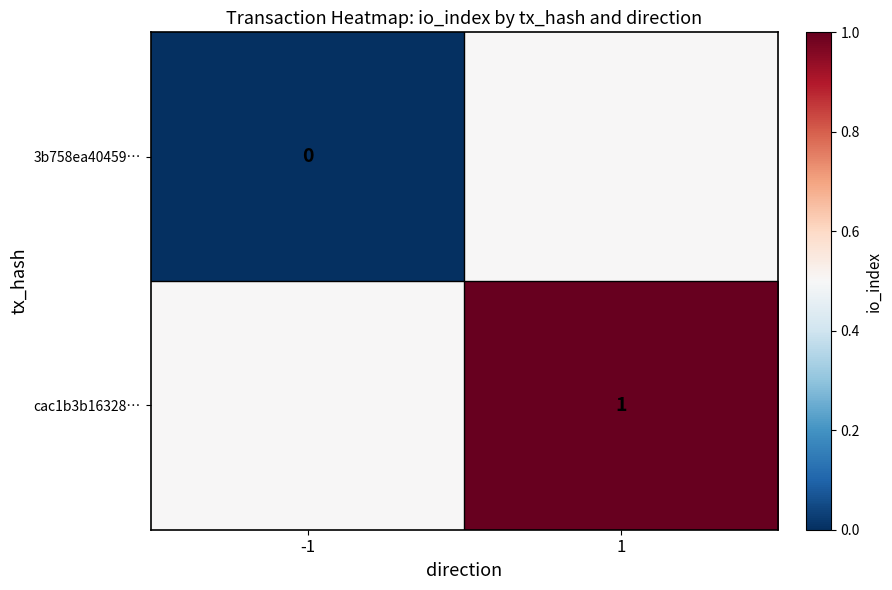

How many values in the 3b758ea40459… series exceed 0?

1